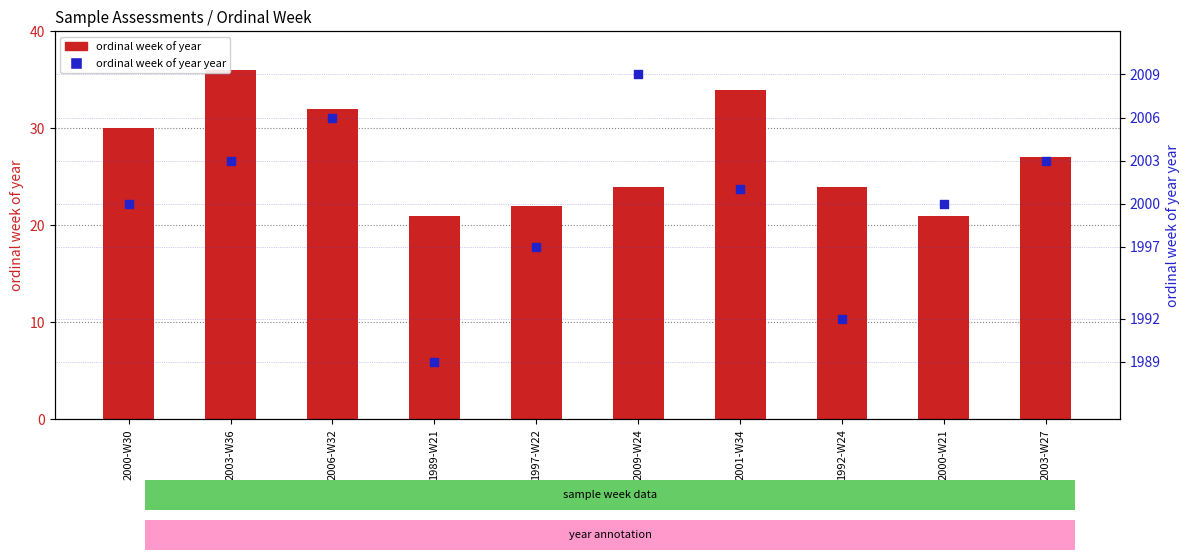

Which series reaches the minimum Y coordinate?

ordinal week of year